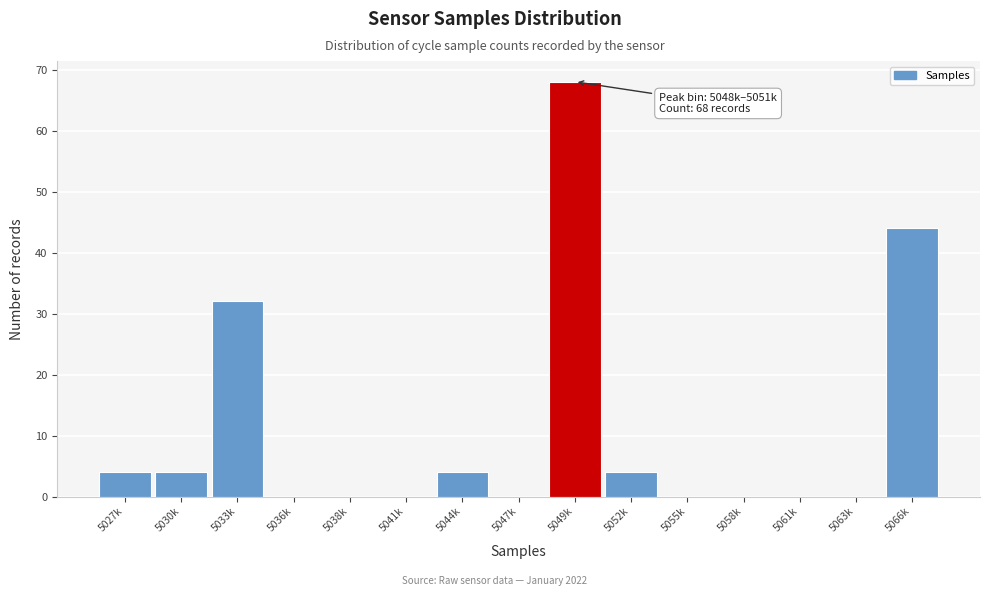

Reading left to right, what are all the values shown in this chart?

5027k=4	5030k=4	5033k=32	5036k=0	5038k=0	5041k=0	5044k=4	5047k=0	5049k=68	5052k=4	5055k=0	5058k=0	5061k=0	5063k=0	5066k=44